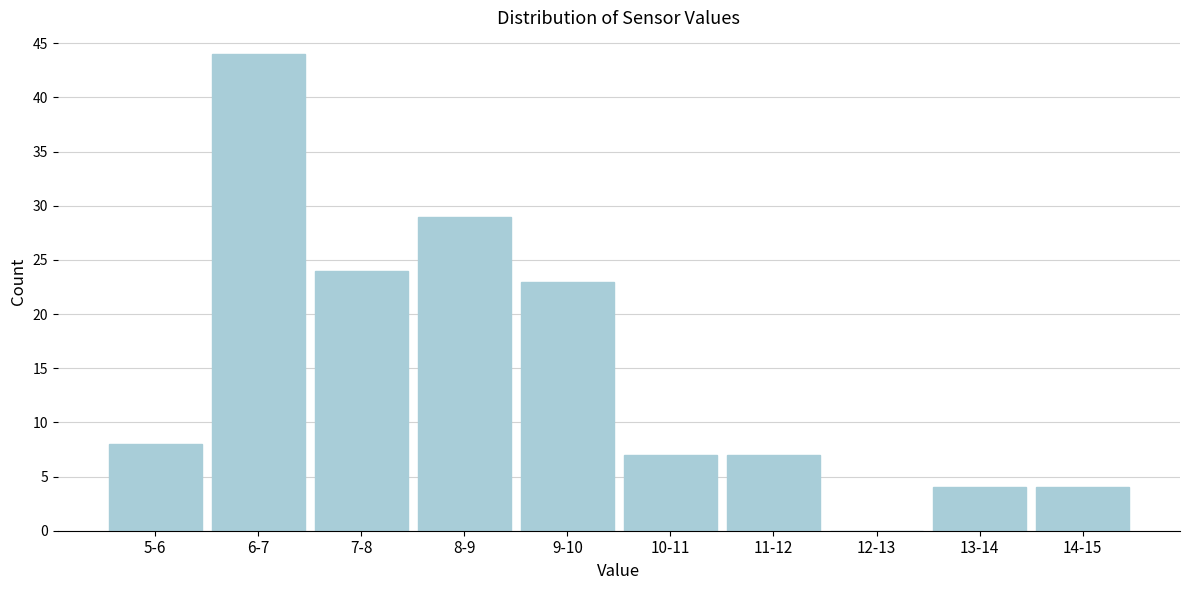

Reading left to right, list all the values displayed in this chart.

5-6=8	6-7=44	7-8=24	8-9=29	9-10=23	10-11=7	11-12=7	12-13=0	13-14=4	14-15=4